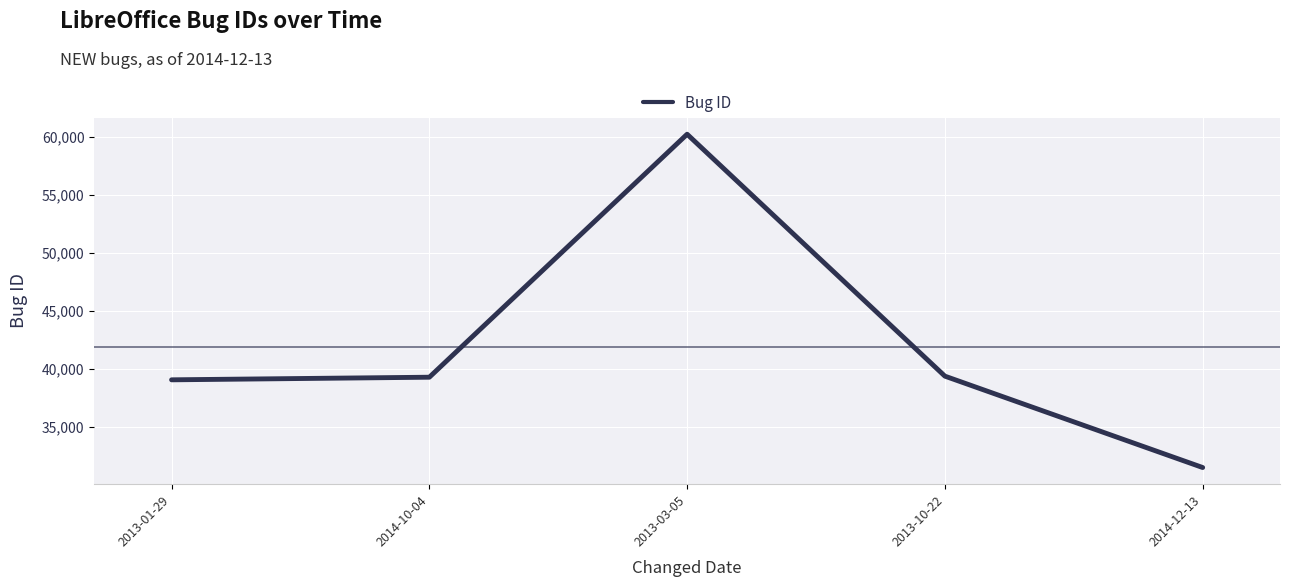

What is the minimum value shown in the chart?

31481